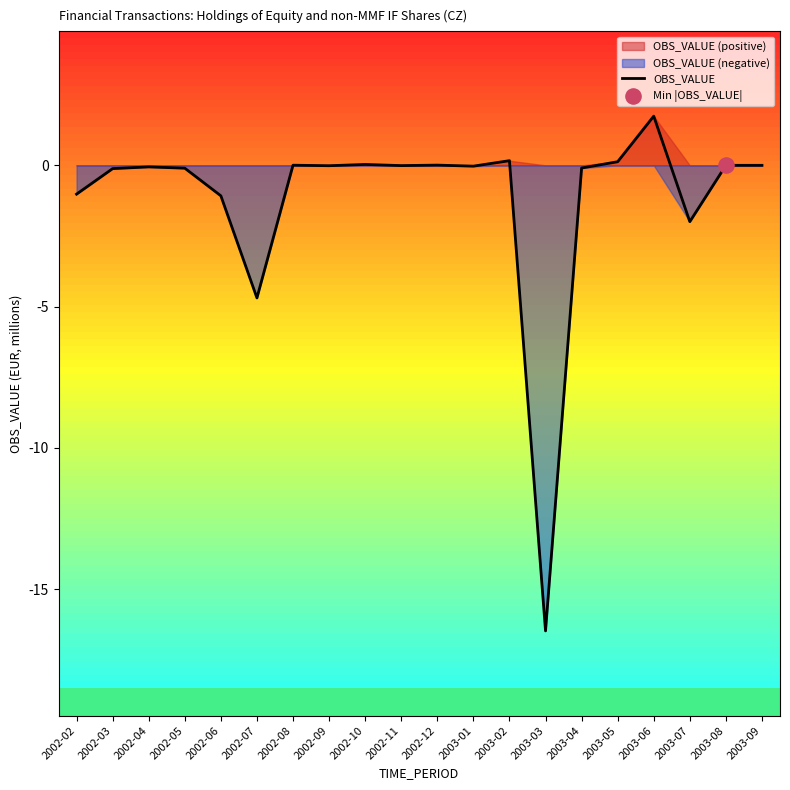

What is the change in value from 2003-01 to 2003-02?

+0.2